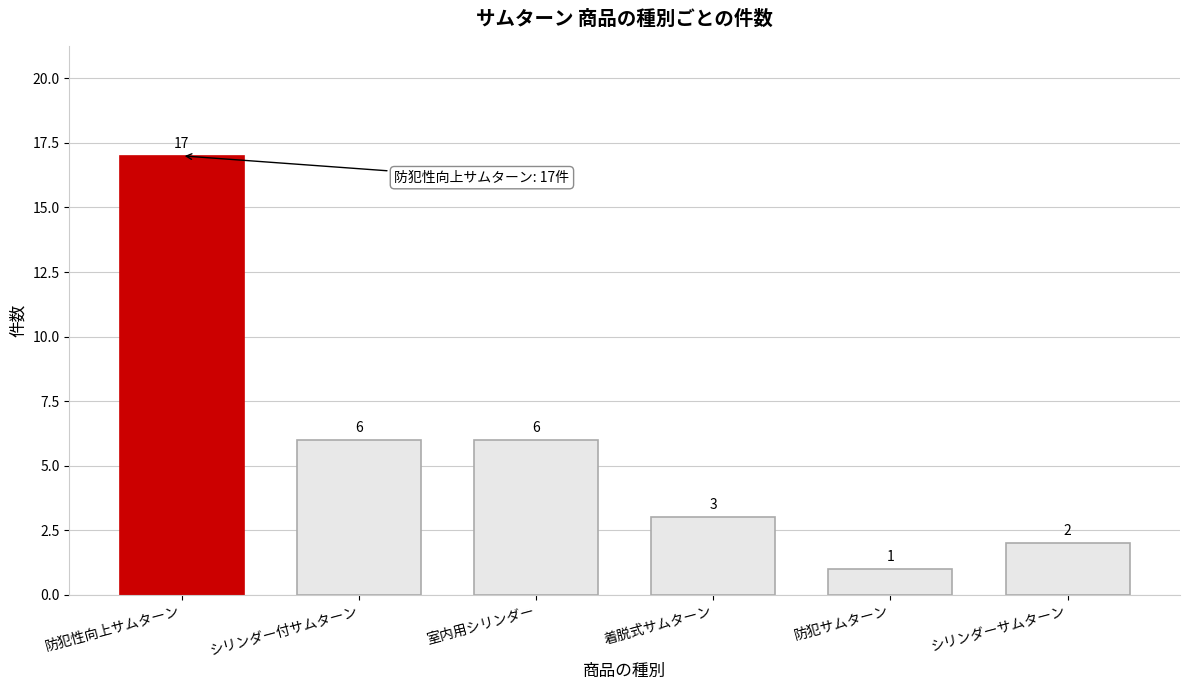

Reading left to right, transcribe all the data shown in this chart.

17	6	6	3	1	2